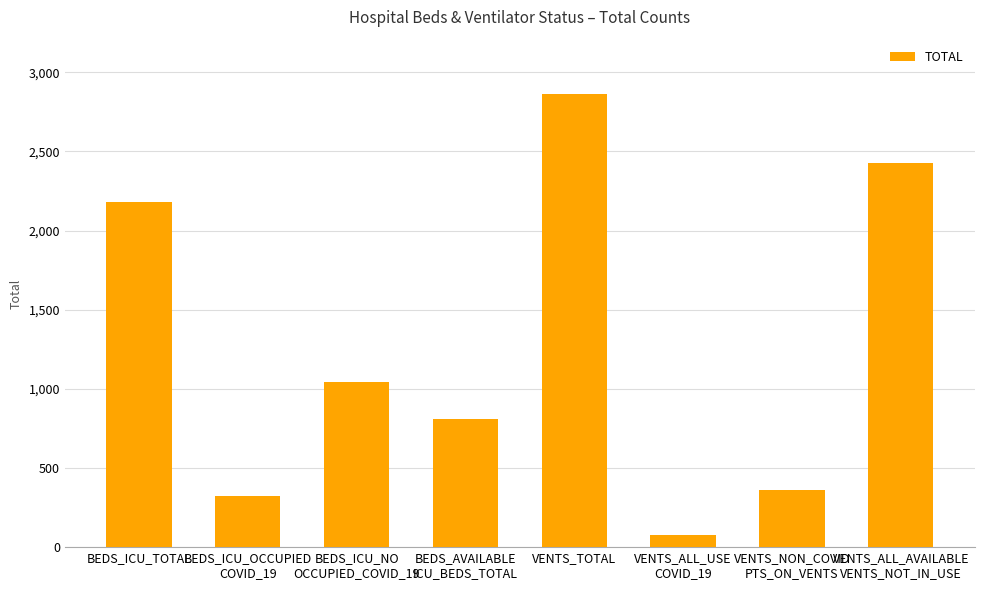

What is the ratio of the value at BEDS_AVAILABLE
ICU_BEDS_TOTAL to the value at VENTS_ALL_AVAILABLE
VENTS_NOT_IN_USE?

0.3